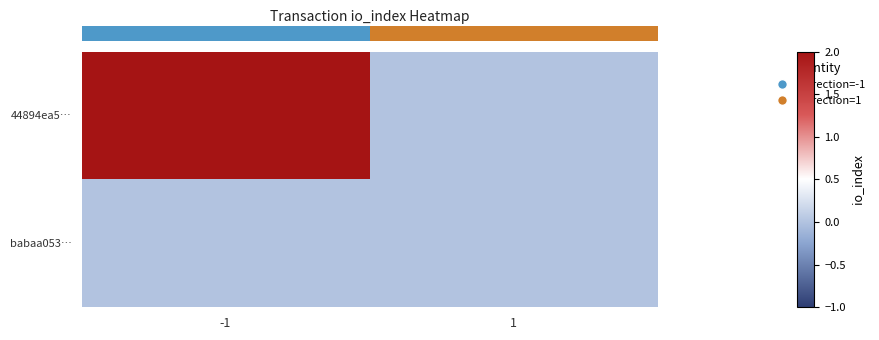

Which label corresponds to the largest value in the chart?

-1